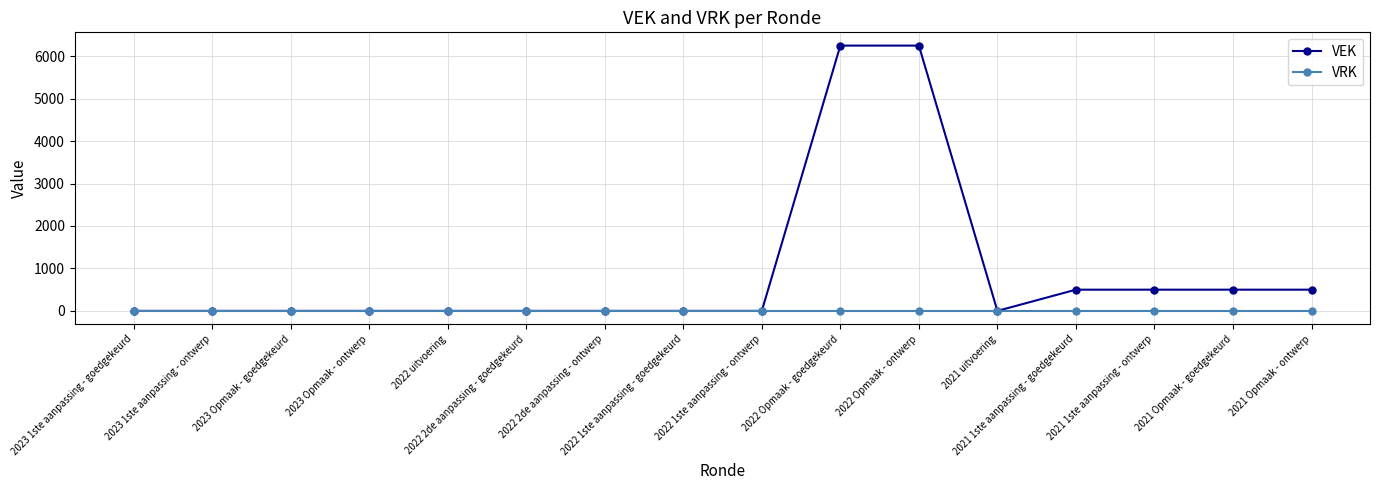

True or false: VEK has a value of 500 at 2021 1ste aanpassing - goedgekeurd.

True